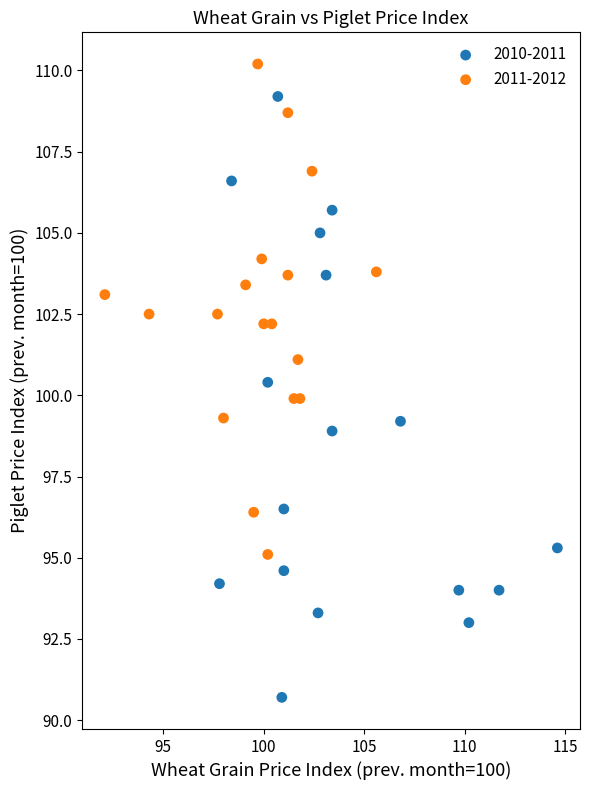

Which series contains the highest Y value?

2011-2012